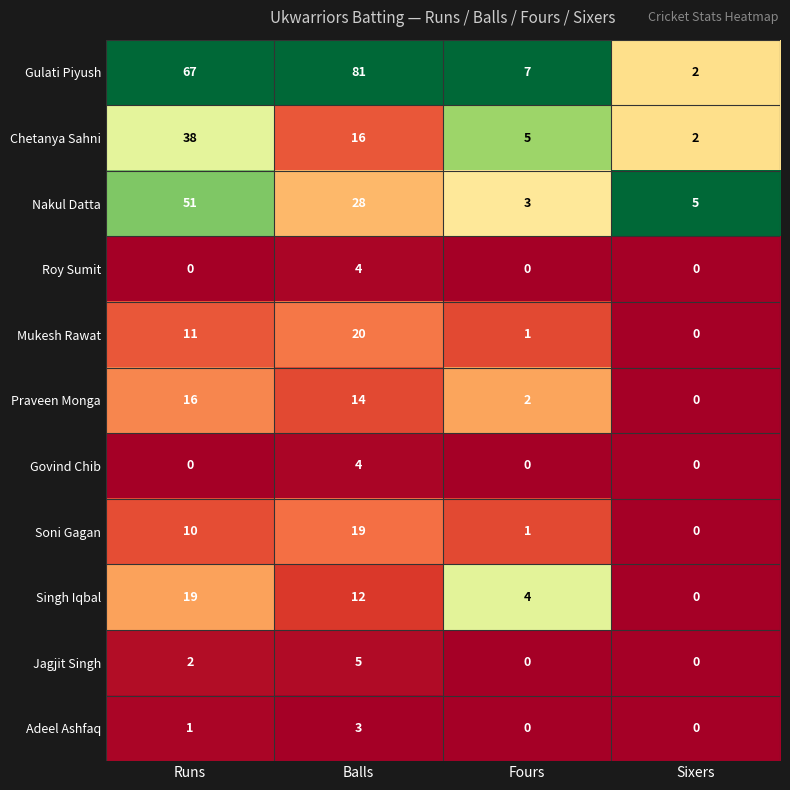

Rank the categories by Mukesh Rawat value from highest to lowest.

Balls, Runs, Fours, Sixers